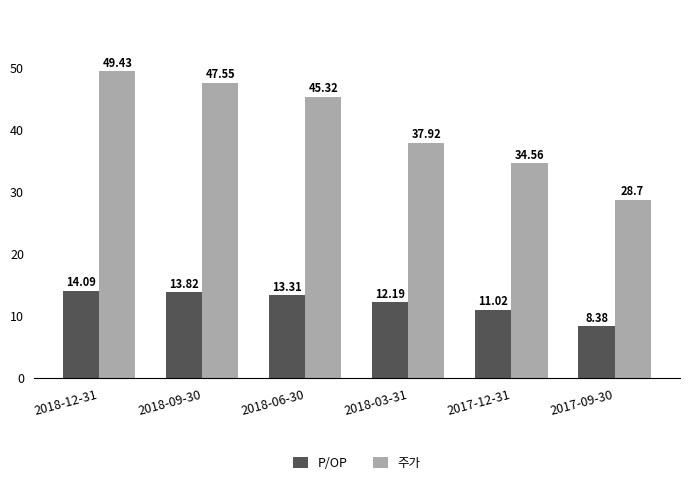

List the series in order of their peak value, lowest first.

P/OP, 주가